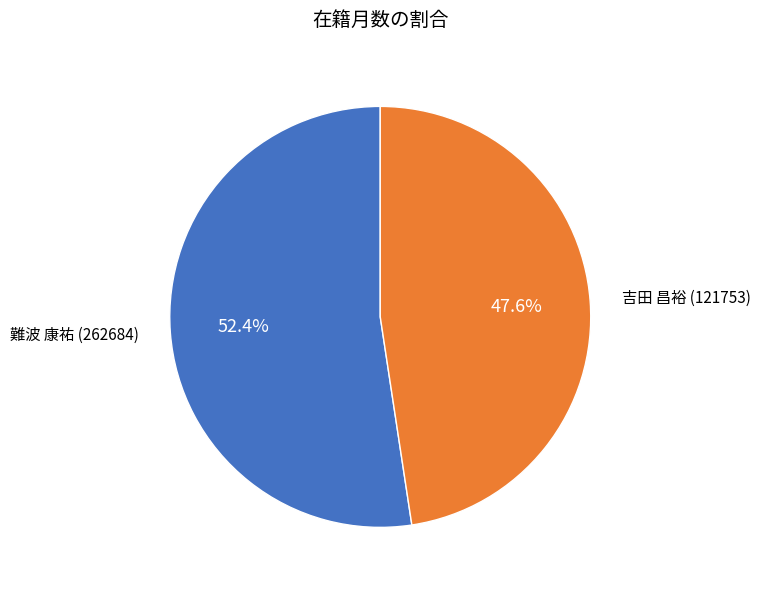

Which category has the biggest portion of the pie?

難波 康祐 (262684)